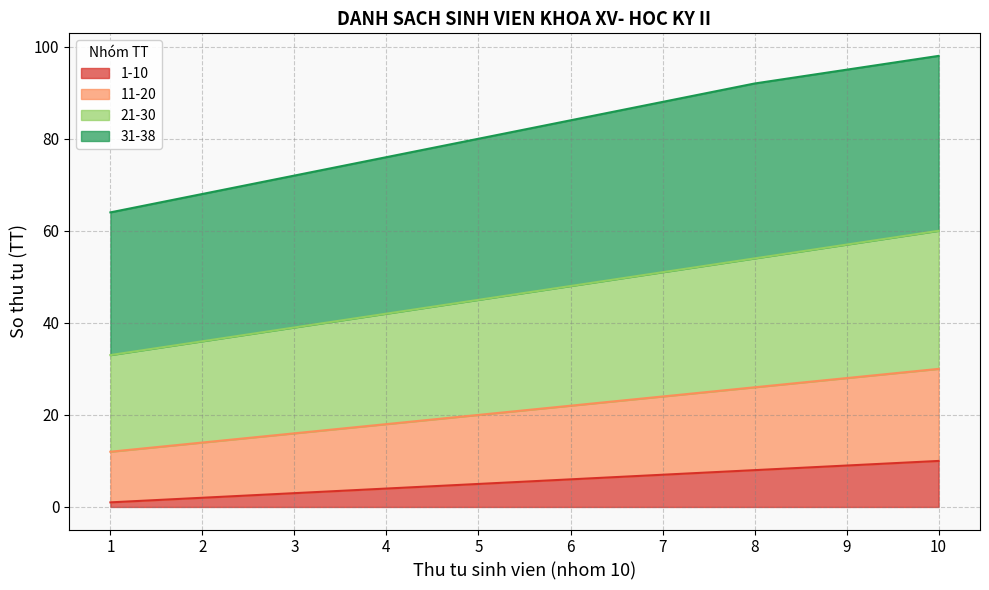

At which label does 1-10 reach its minimum?

1